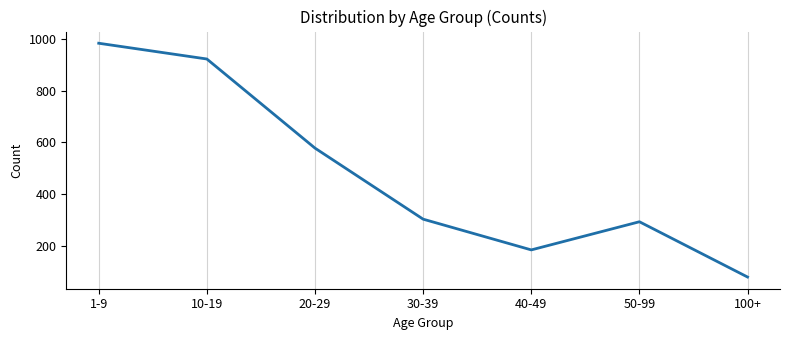

Is it true that the value at 10-19 is 922?

True